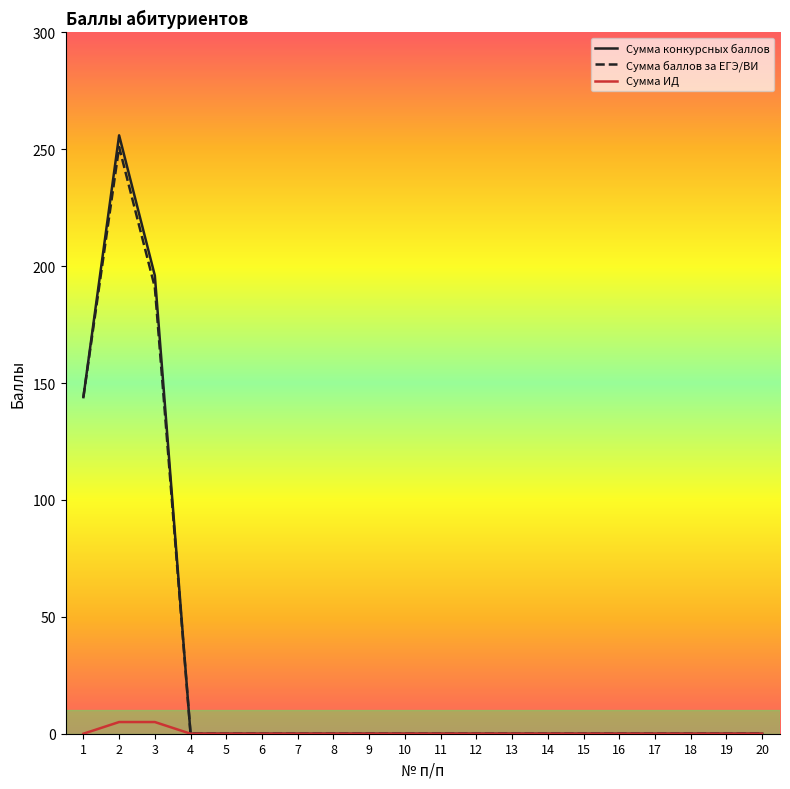

Which series has the widest spread of values?

Сумма конкурсных баллов